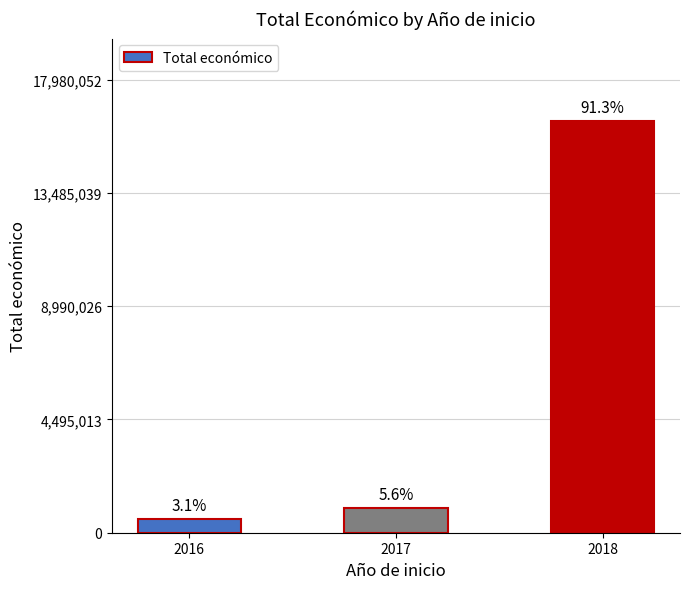

Does the chart contain any negative values?

No